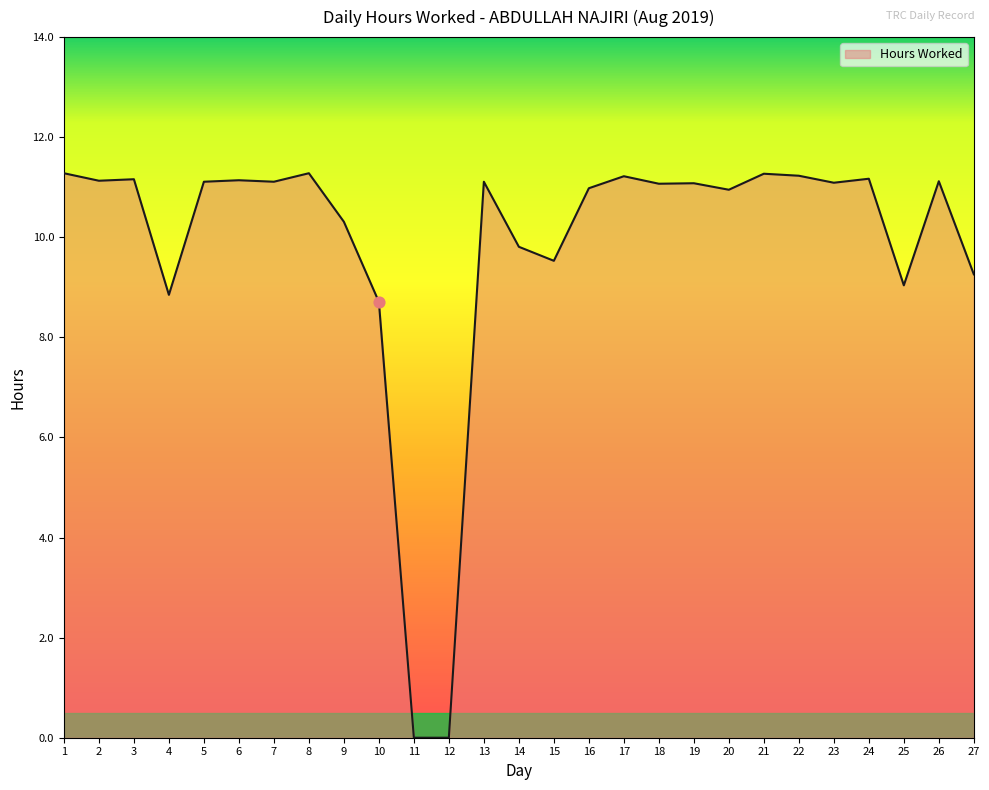

What is the change in value from 7 to 14?

-1.3